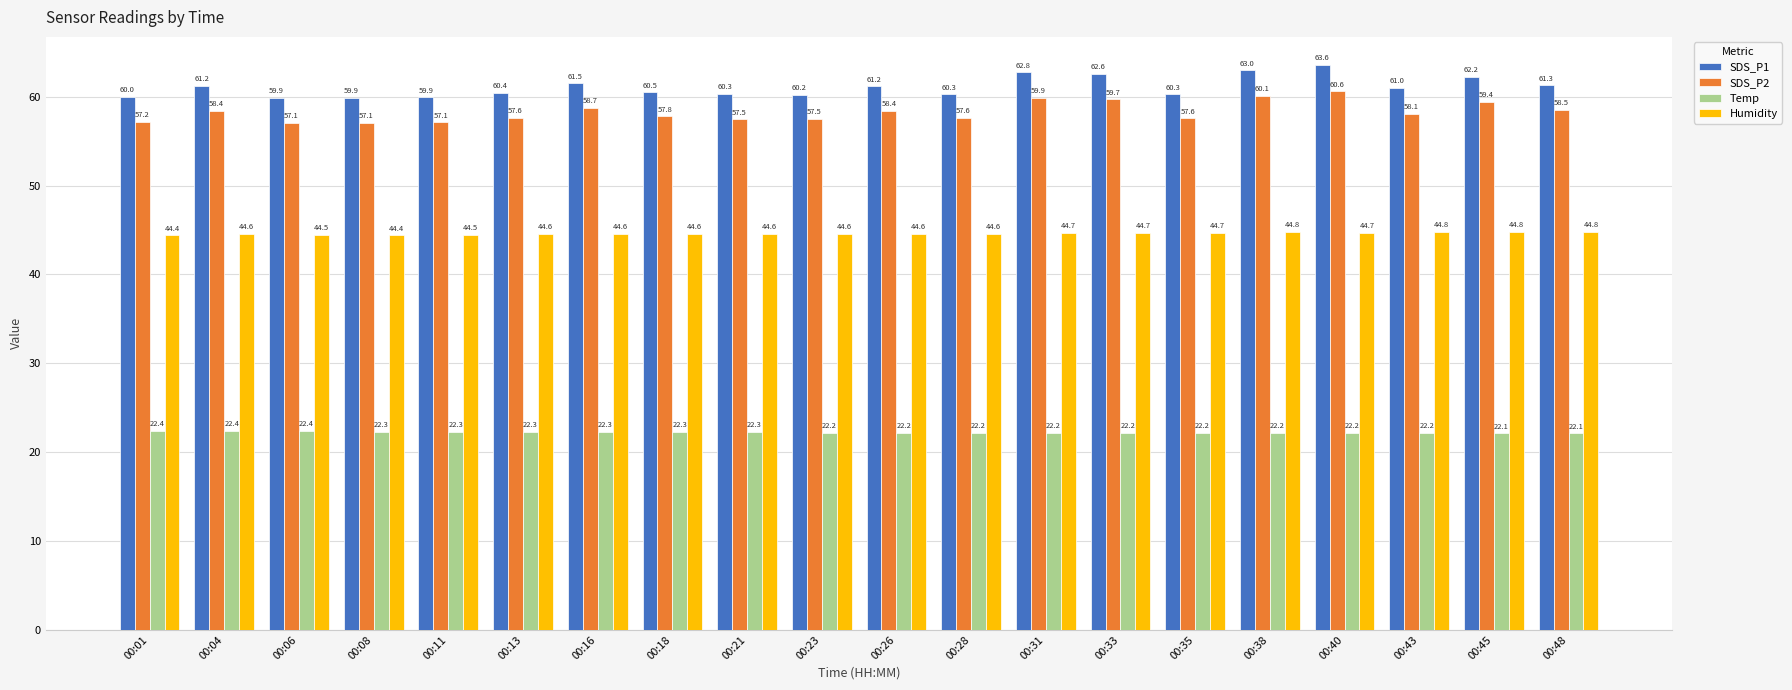

What is the approximate value of SDS_P1 at 00:28?

60.3